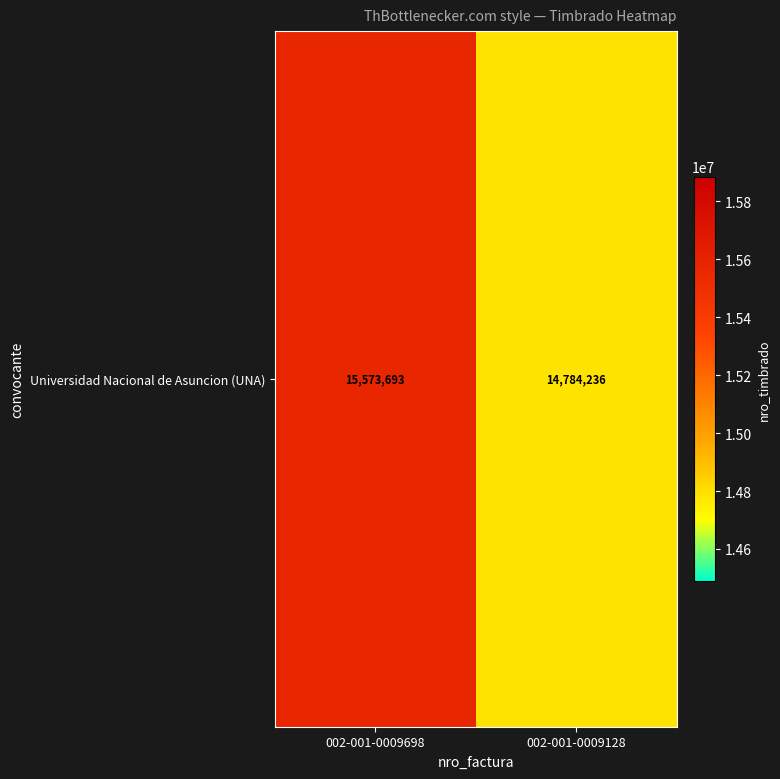

What is the average value?

15178964